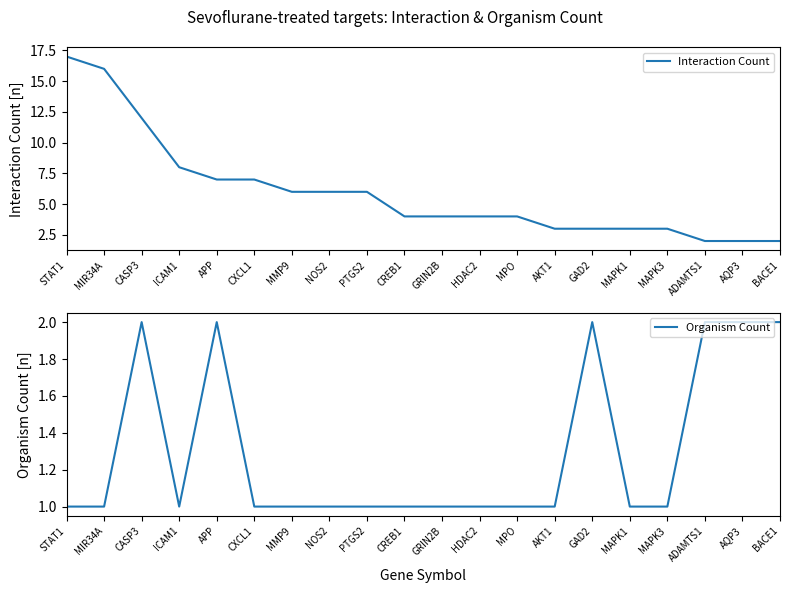

True or false: Organism Count has a value of 2 at PTGS2.

False